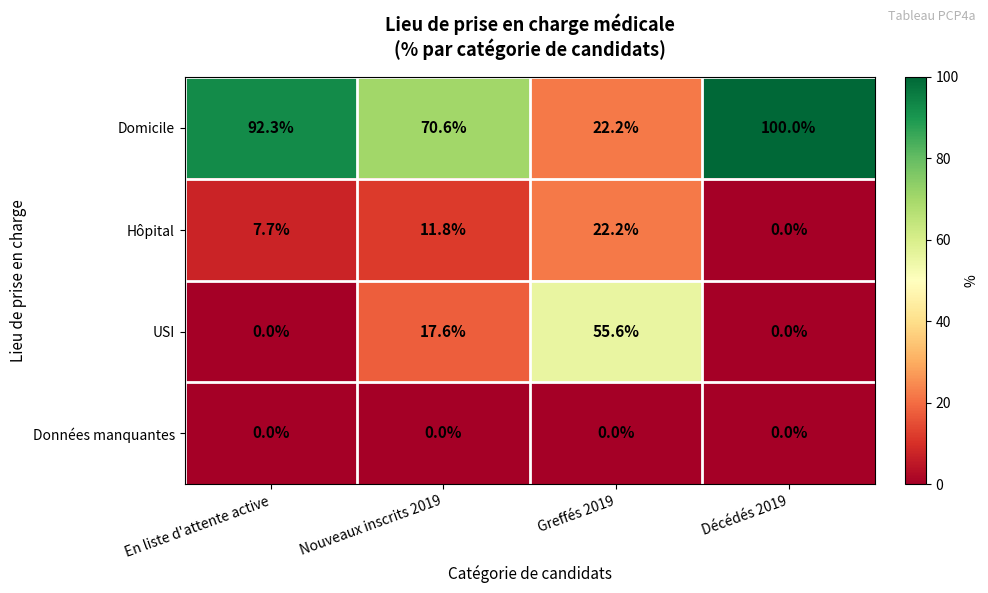

Rank the series by their maximum value, from highest to lowest.

Domicile, USI, Hôpital, Données manquantes